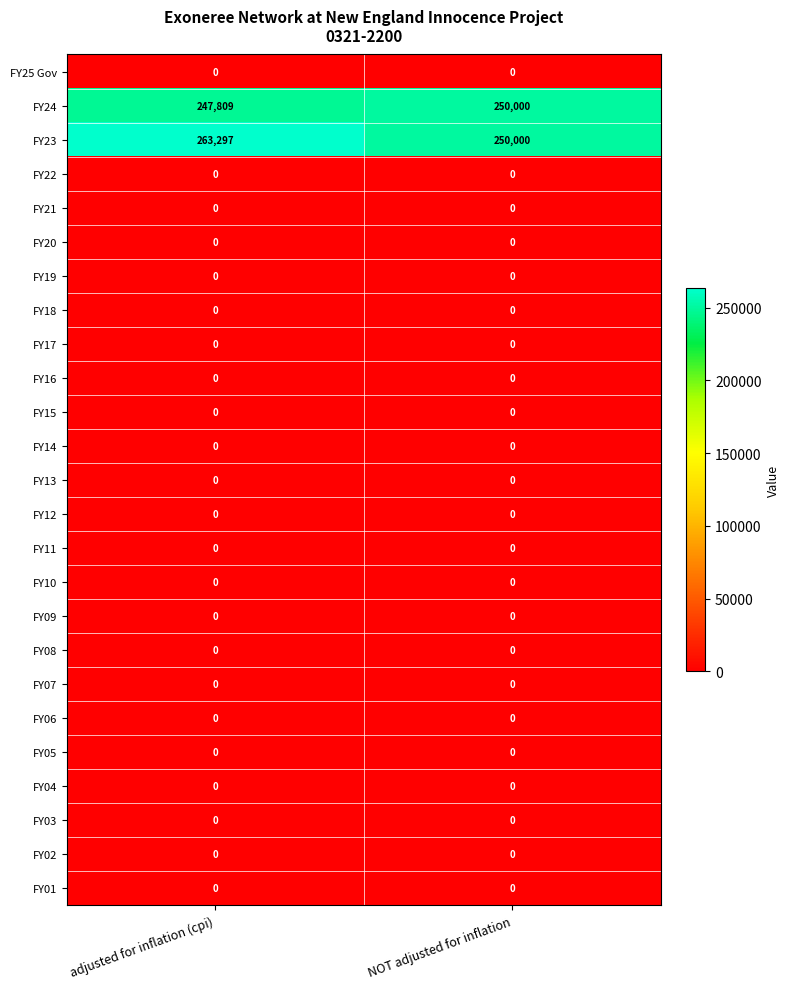

What is the total value across all series at NOT adjusted for inflation?

500000